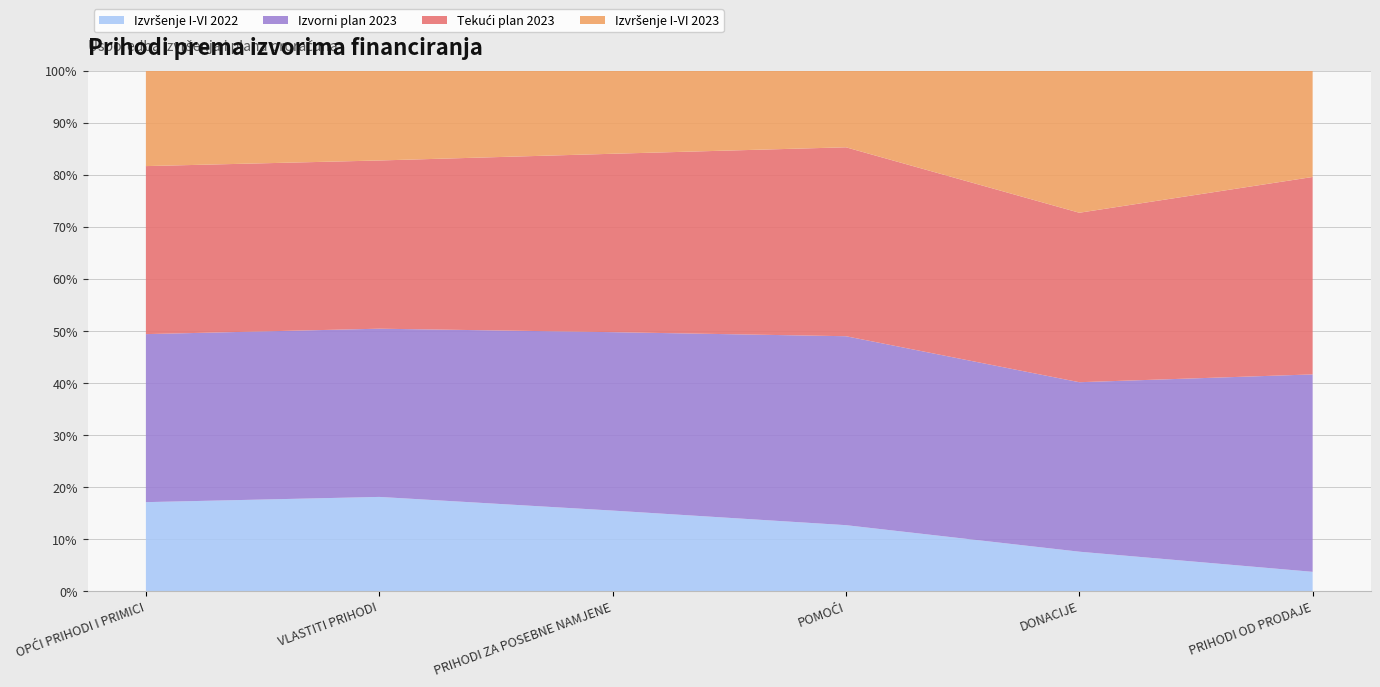

Reading left to right, list all the values displayed in this chart.

Izvršenje I-VI 2022: OPĆI PRIHODI I PRIMICI=40531926.9	VLASTITI PRIHODI=882251.0	PRIHODI ZA POSEBNE NAMJENE=13075581.4	POMOĆI=13954052.1	DONACIJE=252624.5	PRIHODI OD PRODAJE=1591718.9
Izvorni plan 2023: OPĆI PRIHODI I PRIMICI=76586459.0	VLASTITI PRIHODI=1576251.0	PRIHODI ZA POSEBNE NAMJENE=28978497.0	POMOĆI=40006079.0	DONACIJE=1087424.0	PRIHODI OD PRODAJE=16339761.0
Tekući plan 2023: OPĆI PRIHODI I PRIMICI=76586459.0	VLASTITI PRIHODI=1576251.0	PRIHODI ZA POSEBNE NAMJENE=28978497.0	POMOĆI=40006079.0	DONACIJE=1087424.0	PRIHODI OD PRODAJE=16339761.0
Izvršenje I-VI 2023: OPĆI PRIHODI I PRIMICI=43432203.7	VLASTITI PRIHODI=840221.5	PRIHODI ZA POSEBNE NAMJENE=13473721.2	POMOĆI=16192947.6	DONACIJE=910624.6	PRIHODI OD PRODAJE=8785620.7